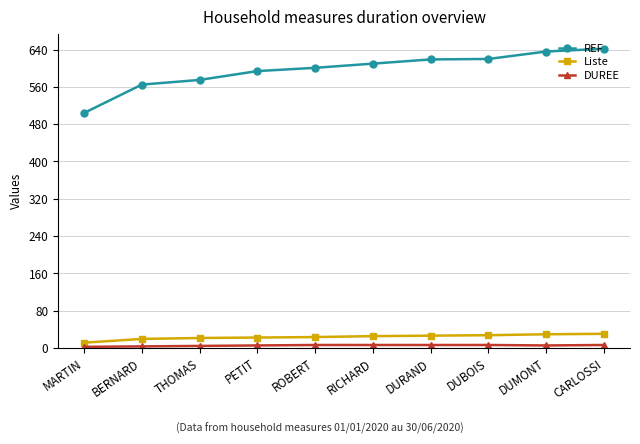

What is the label of the 1st point from the right?

CARLOSSI